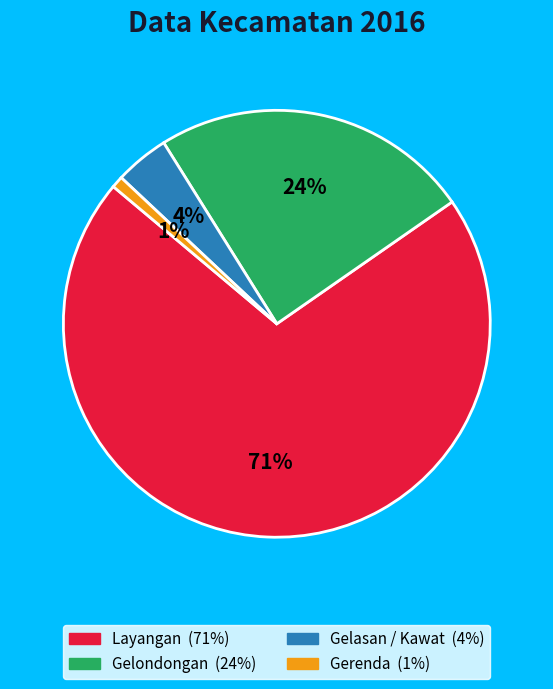

To the nearest percent, what is the difference between the Layangan and Gerenda slice percentages?

70%